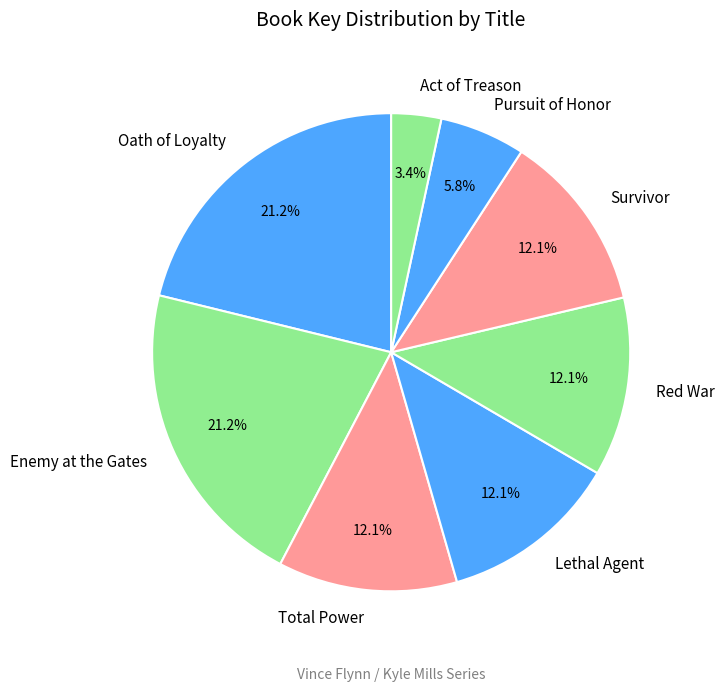

To the nearest percent, what portion does Oath of Loyalty represent?

21%